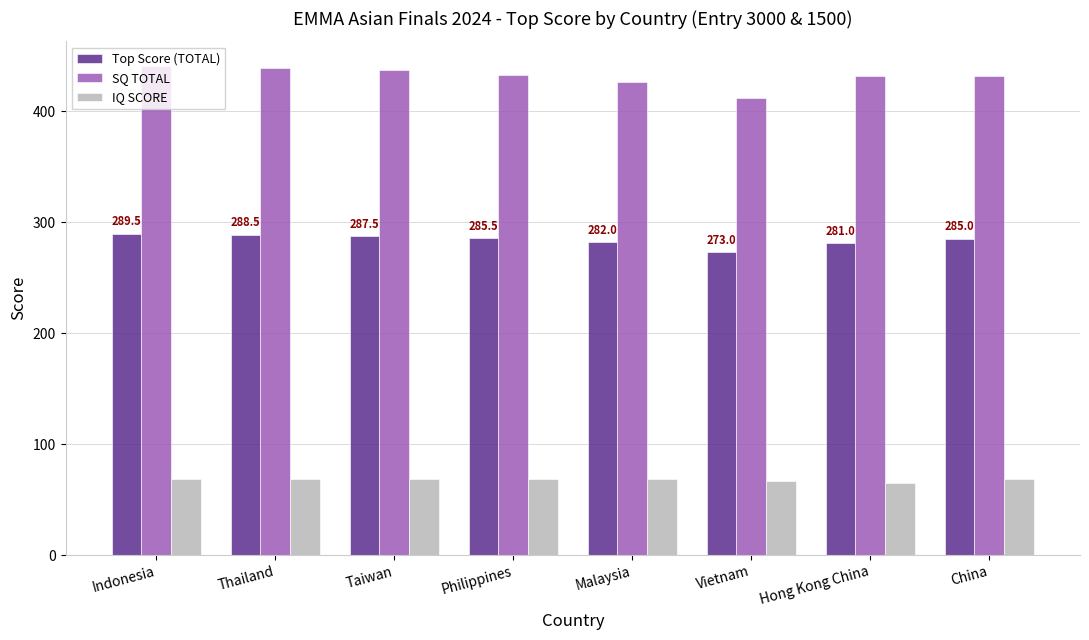

What is the spread (max minus min) of values at Hong Kong China?

367.0